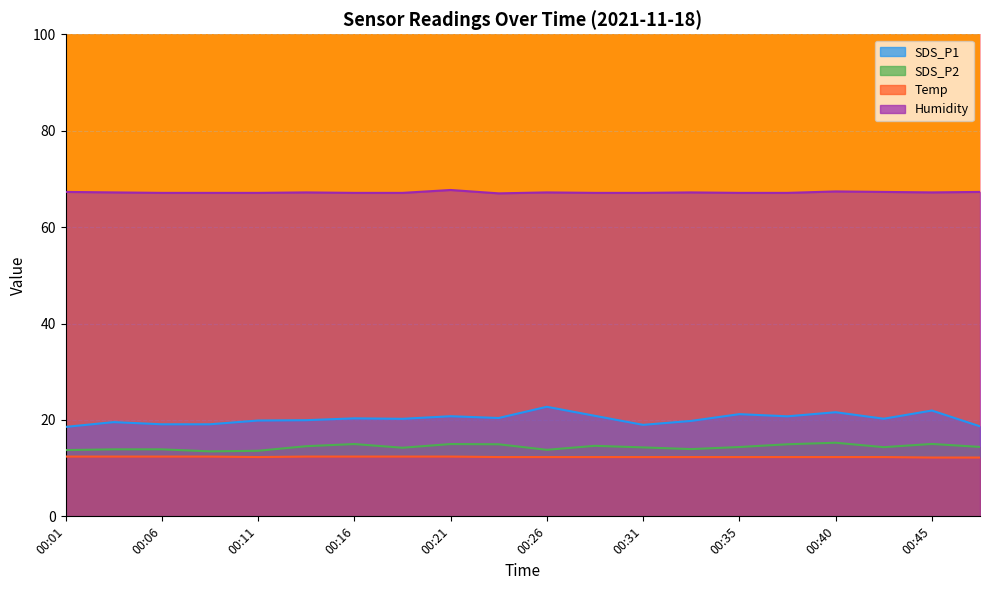

How many values in the SDS_P2 series exceed 14?

13